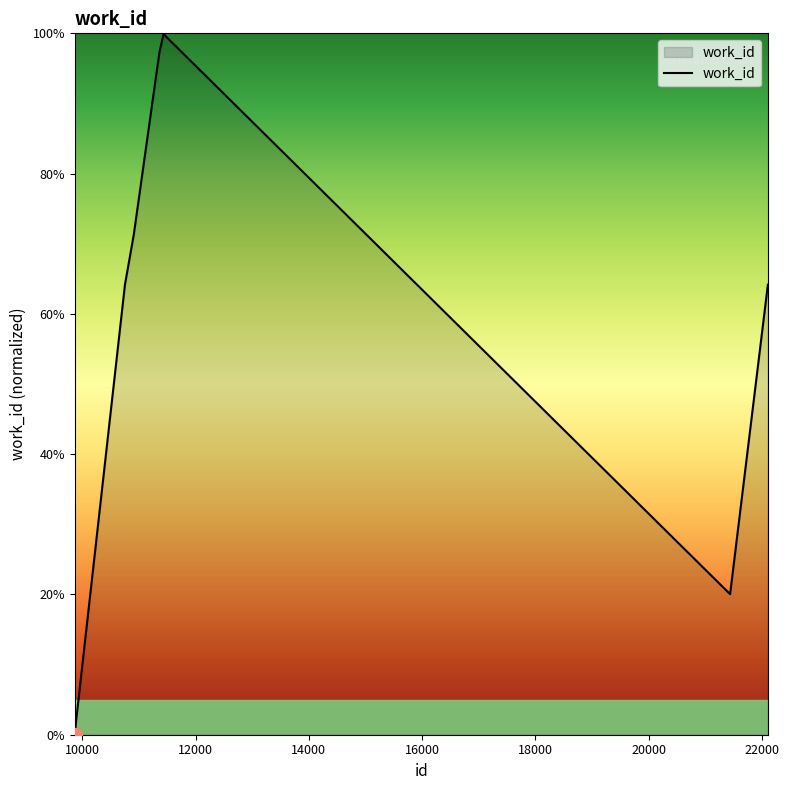

What is the difference between the maximum and minimum values?

100.0